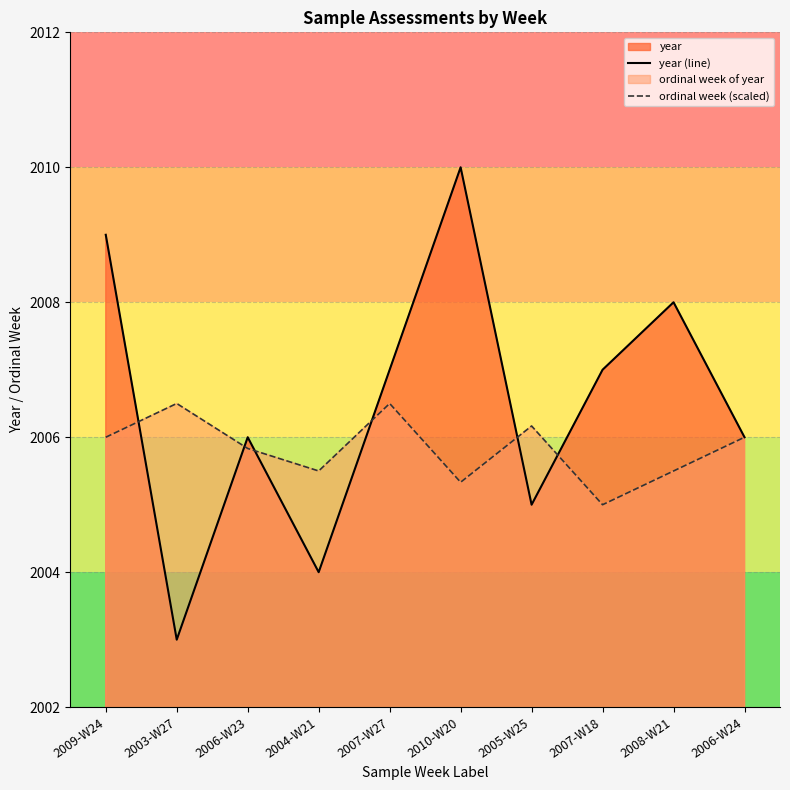

What position from the left is 2007-W27?

5